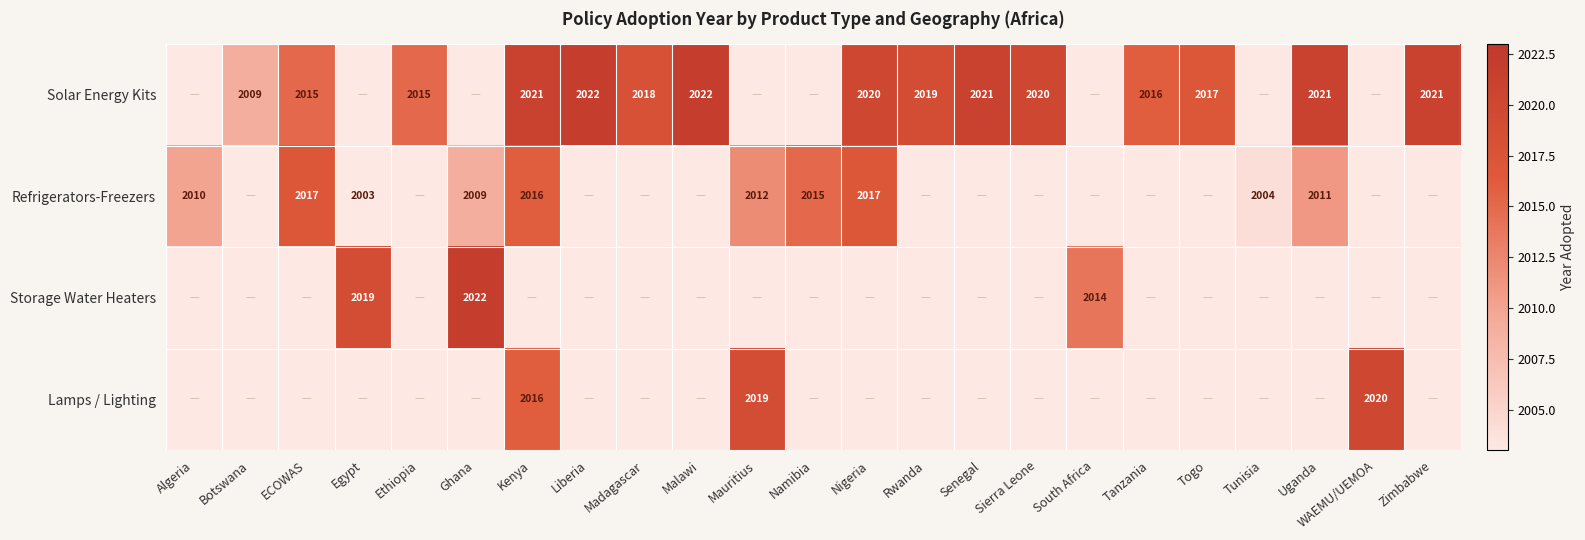

True or false: Refrigerators-Freezers has a value of 2017 at ECOWAS.

True